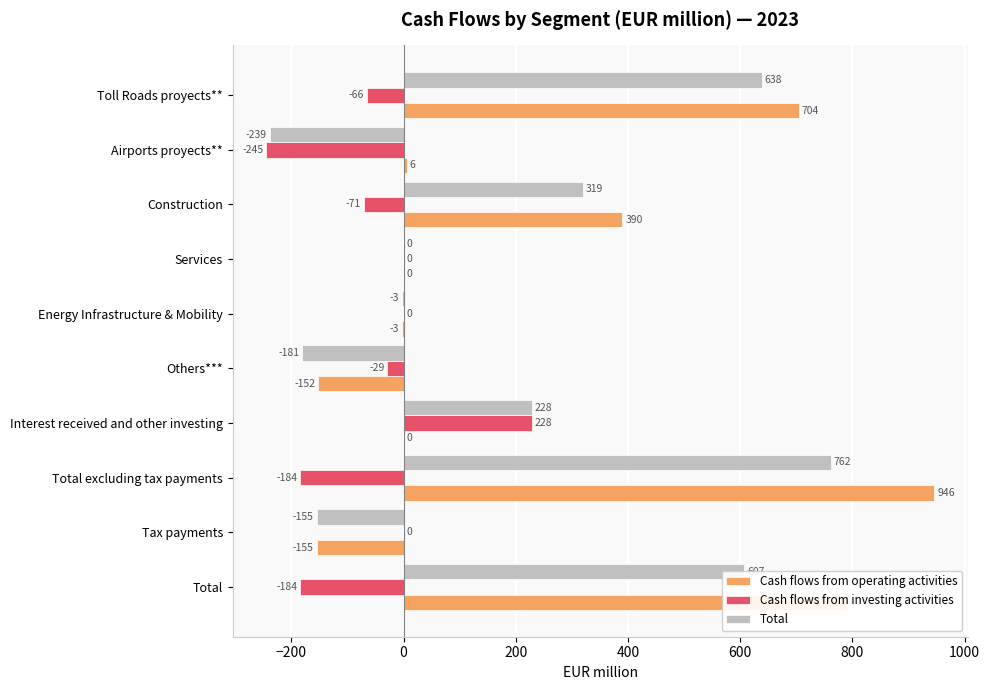

Is it true that Cash flows from operating activities equals 6 at Airports proyects**?

True